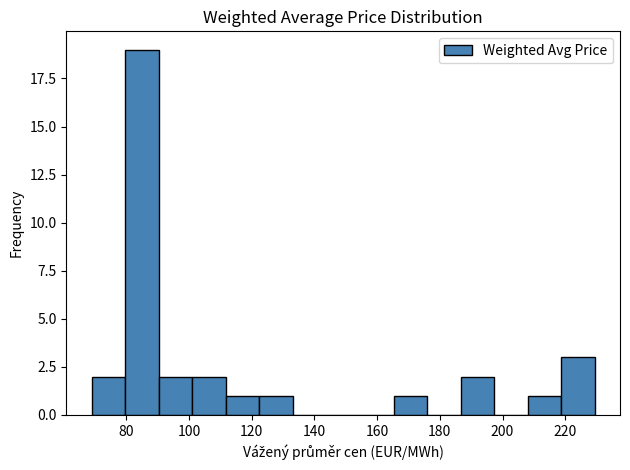

Over which range of the x-axis is the bar tallest?

80 to 90